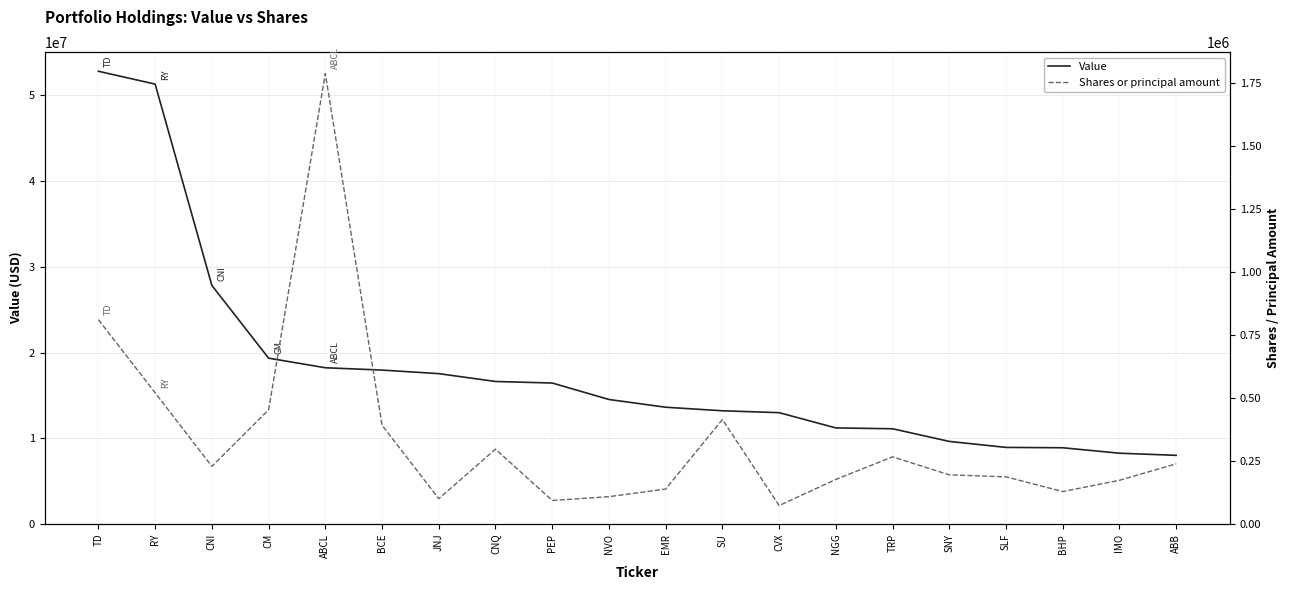

Which category has the highest value in the Shares or principal amount series?

ABCL